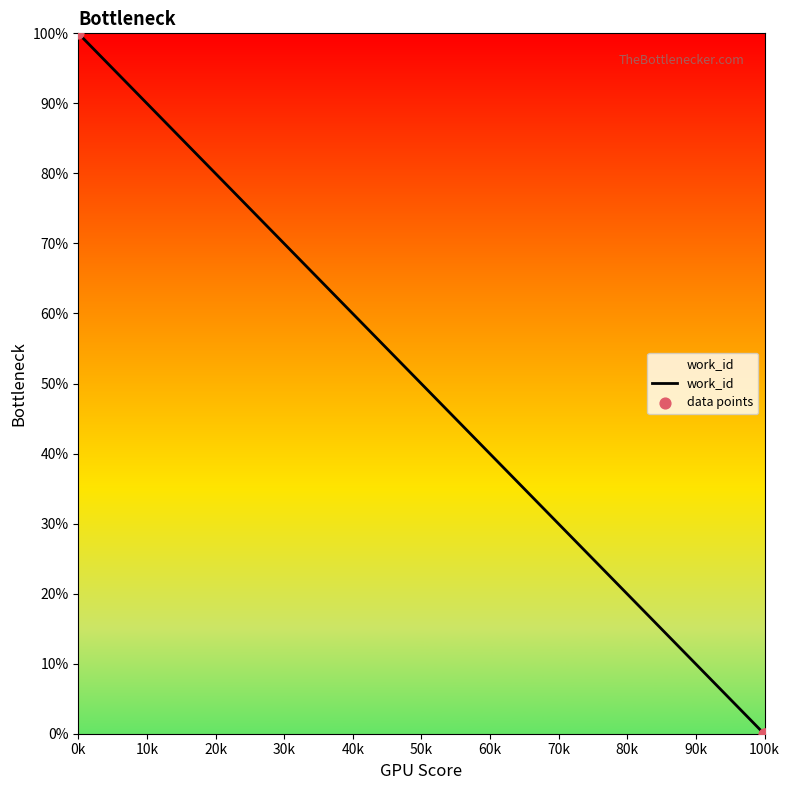

Between 19290 and 16564, which is larger?

16564